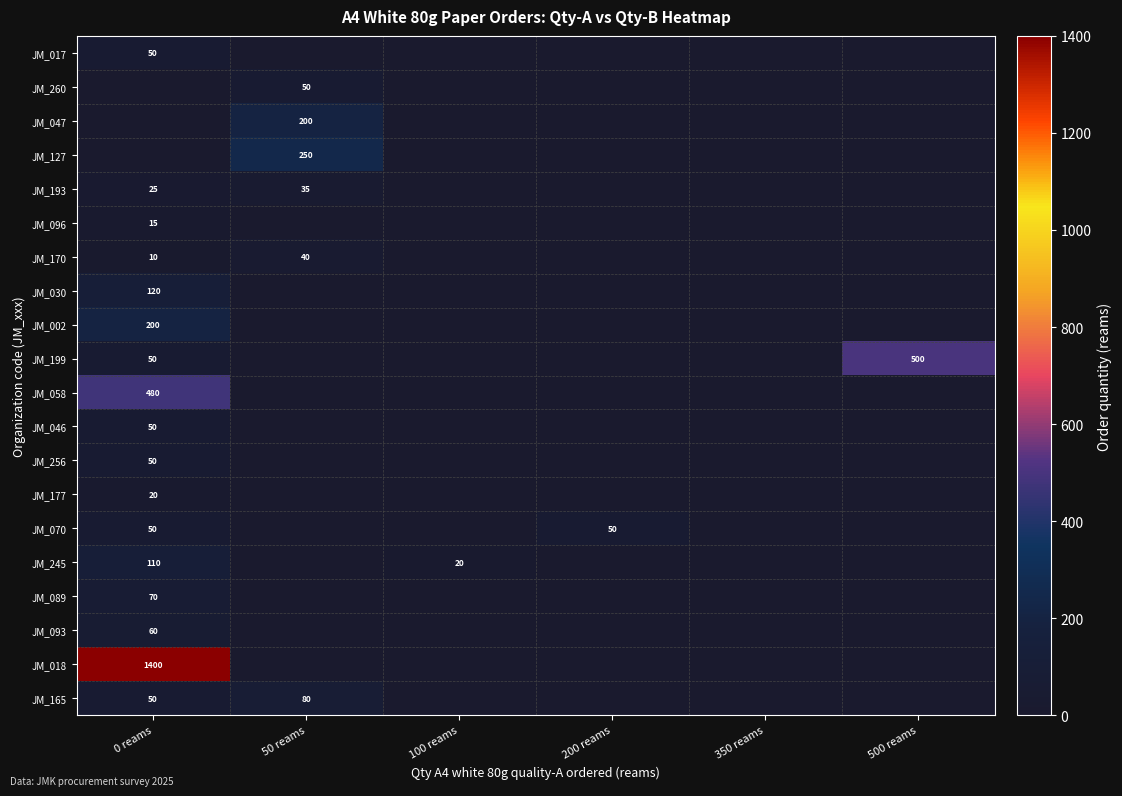

The JM_193 series shows 9 at 0 reams. True or false?

False